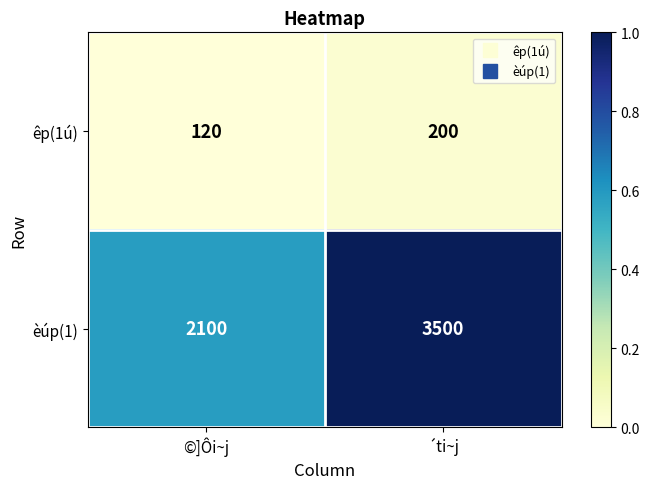

What is the difference between the highest and lowest values at ´ti~j?

3300